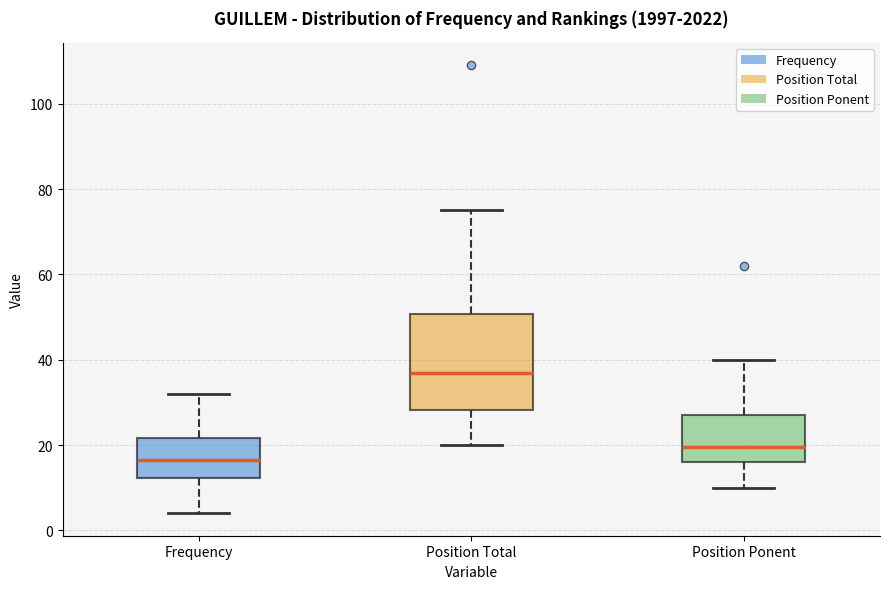

Which box is the tallest, from its lower edge to its upper edge?

Position Total